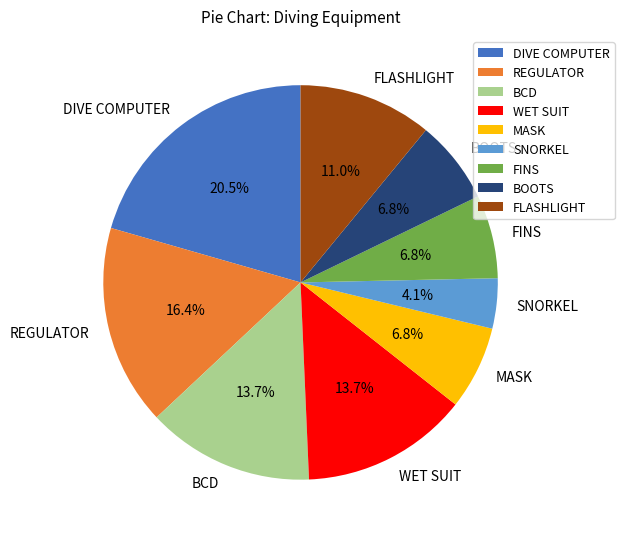

How many slices are in this pie chart?

9